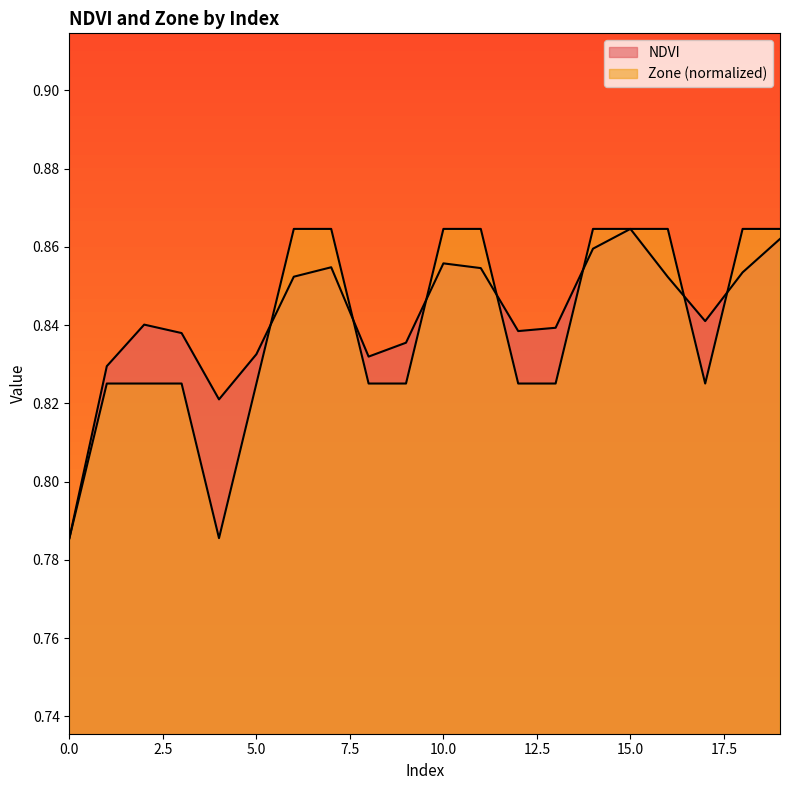

List the series in order of their overall mean, lowest first.

Zone, NDVI